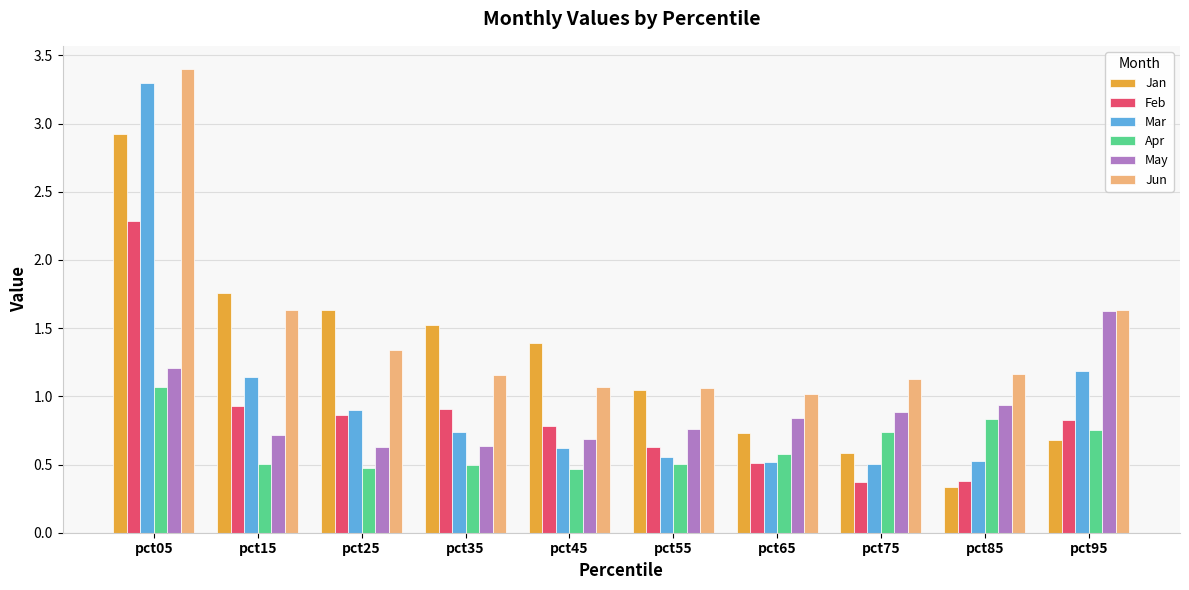

At which label does Jun reach its minimum?

pct65